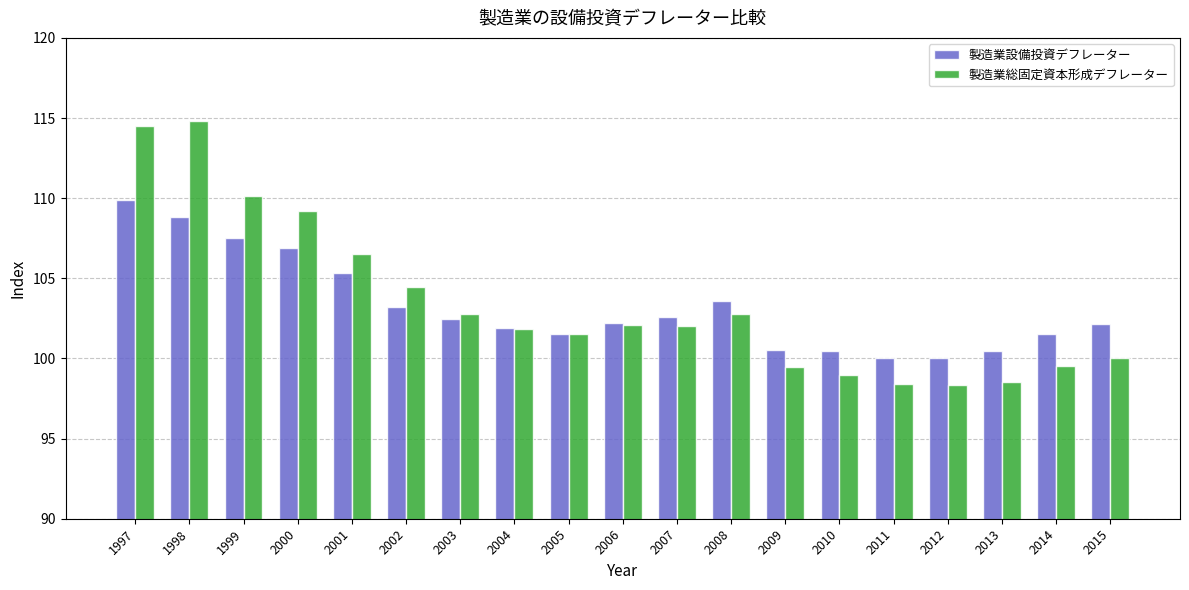

Rank the series by their maximum value, from lowest to highest.

製造業設備投資デフレーター, 製造業総固定資本形成デフレーター